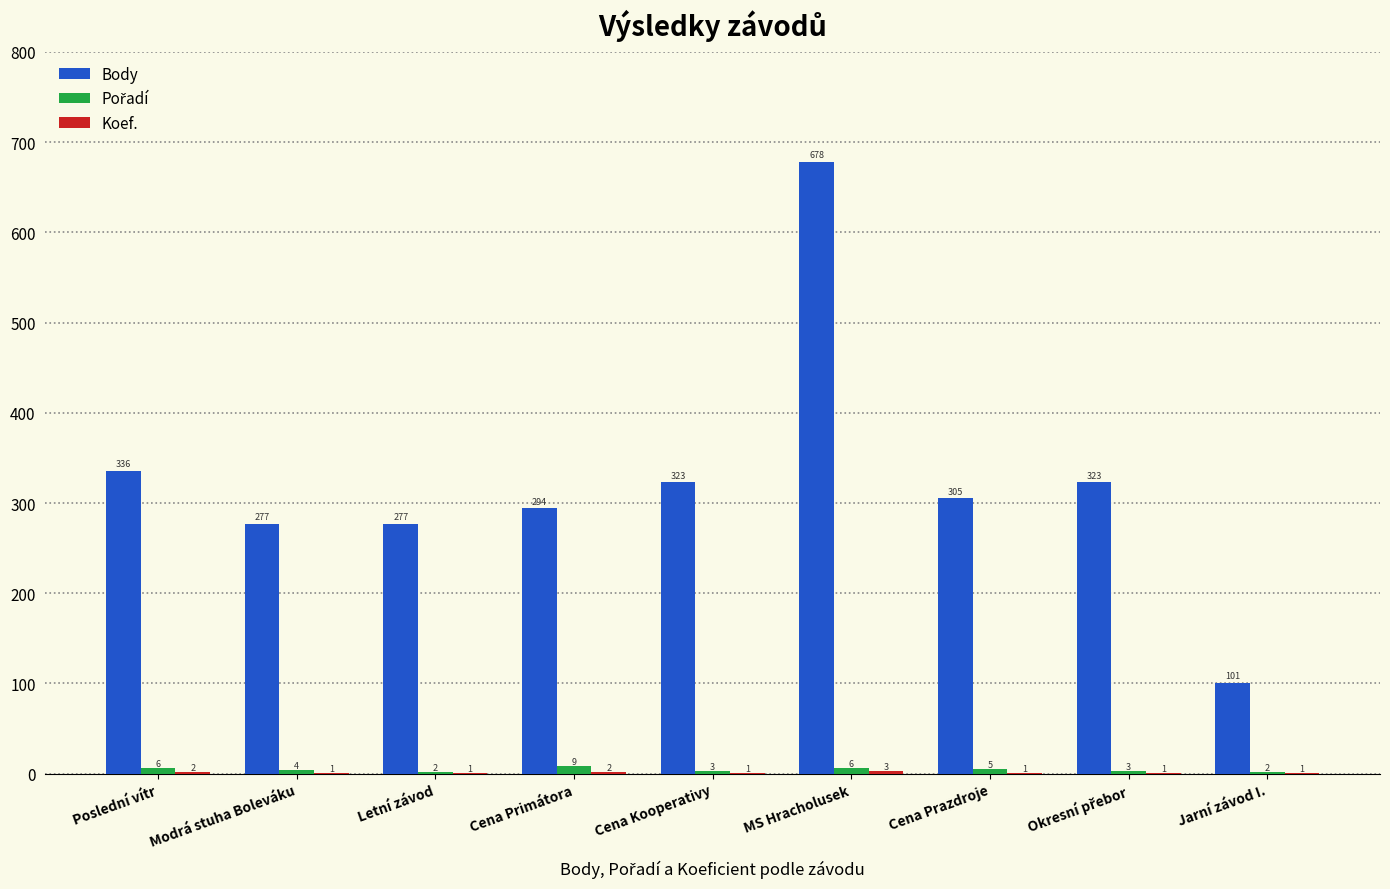

Which label corresponds to the largest value in the chart?

MS Hracholusek